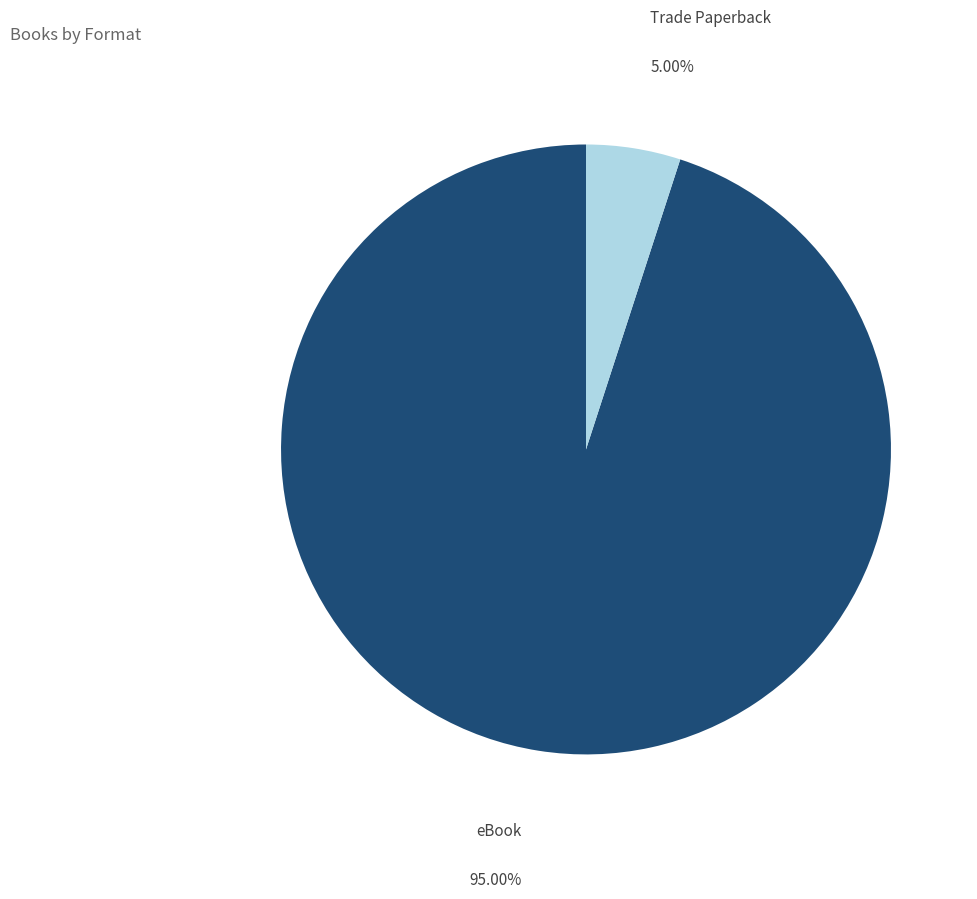

Which category has the smallest portion of the pie?

Trade Paperback